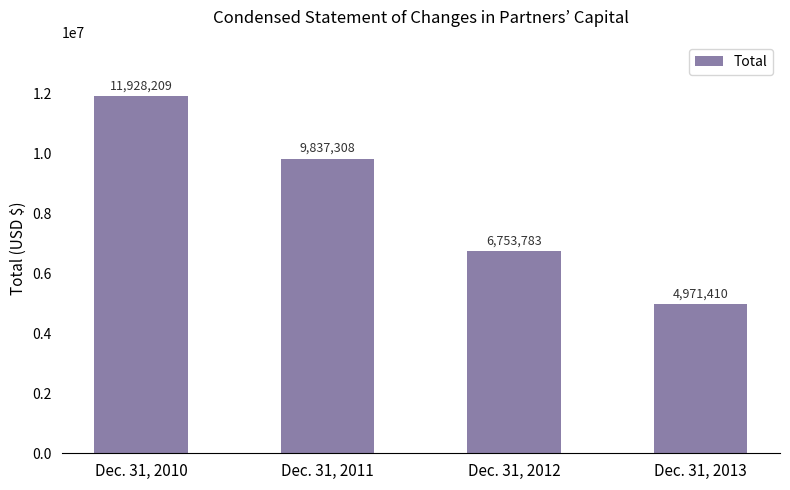

How many bars are there in total?

4